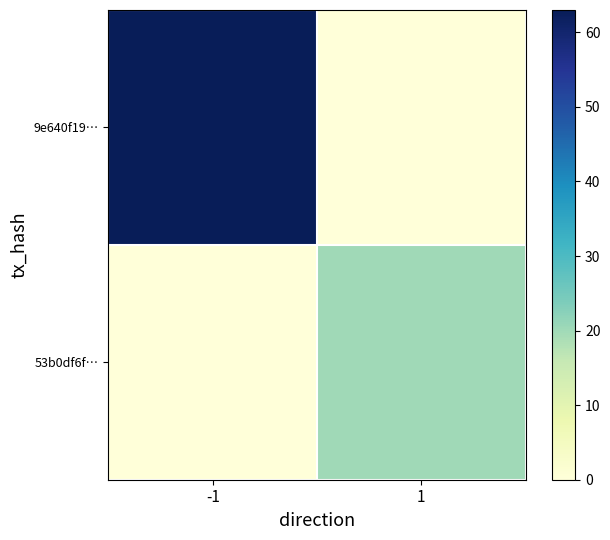

Count the number of data series in this chart.

2